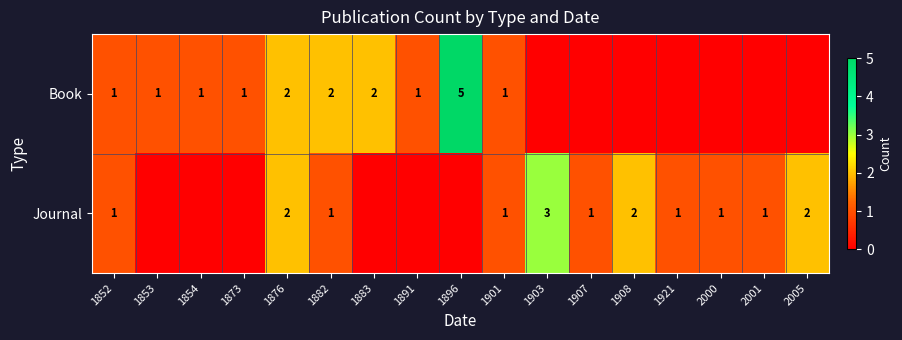

Is it true that Journal equals 1 at 2000?

True